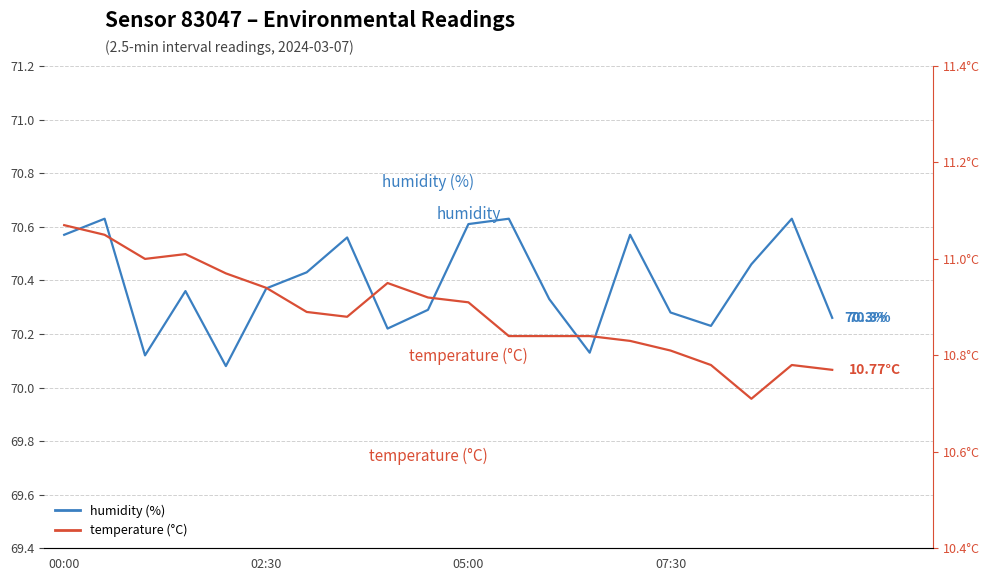

Which series has the largest total across all categories?

humidity